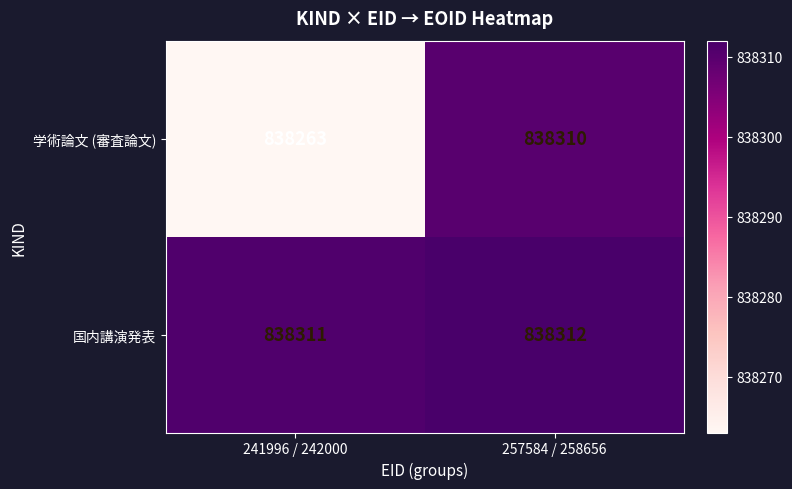

Which category has the highest value across all series?

257584 / 258656